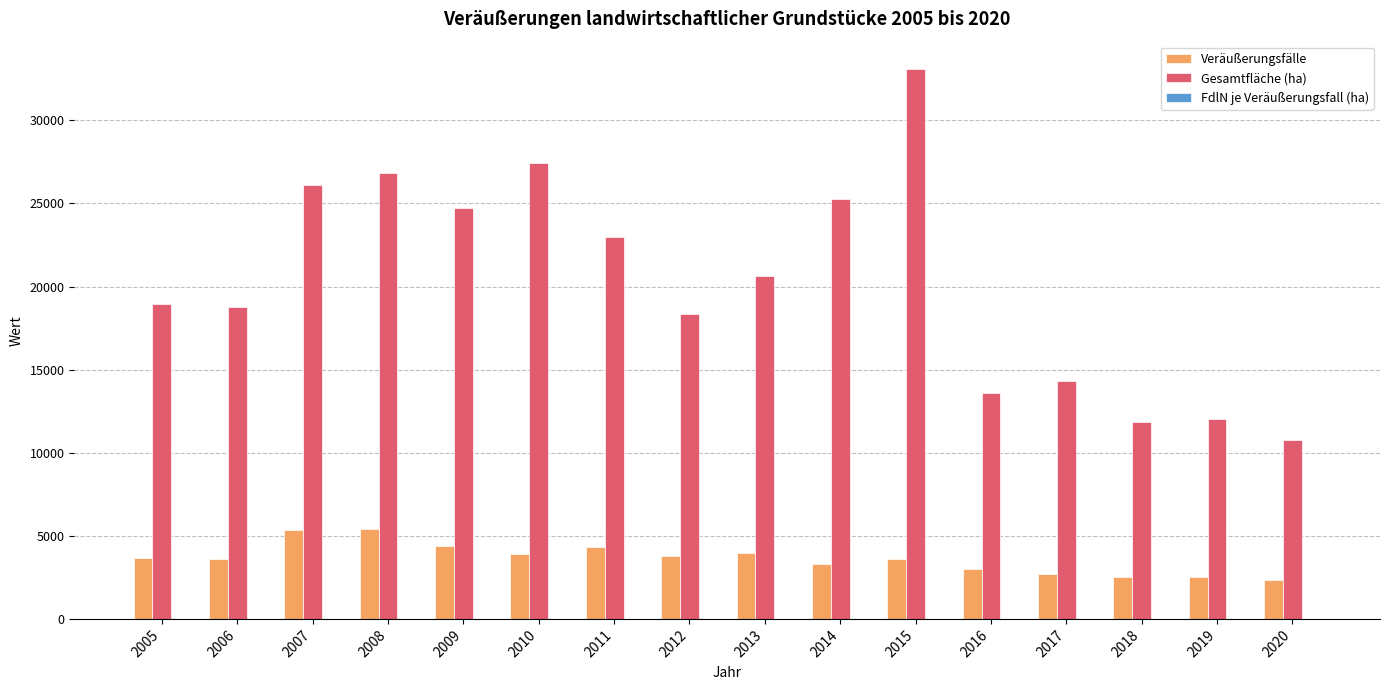

Which series has the largest total across all categories?

Gesamtfläche (ha)